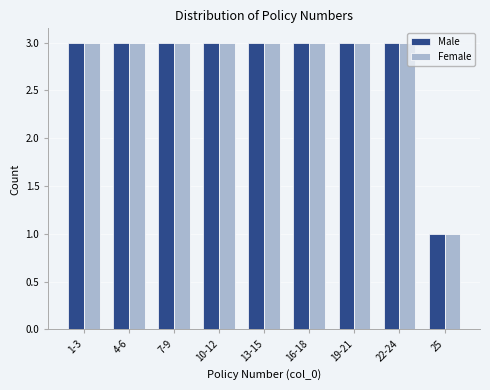

Reading right to left, what are all the values shown in this chart?

Male: 25=1	22-24=3	19-21=3	16-18=3	13-15=3	10-12=3	7-9=3	4-6=3	1-3=3
Female: 25=1	22-24=3	19-21=3	16-18=3	13-15=3	10-12=3	7-9=3	4-6=3	1-3=3